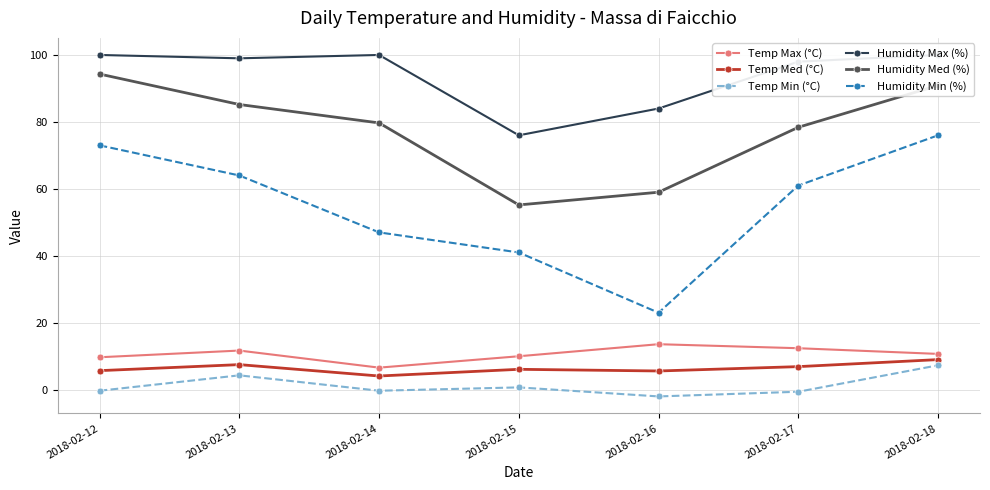

How many distinct data groups are displayed?

6